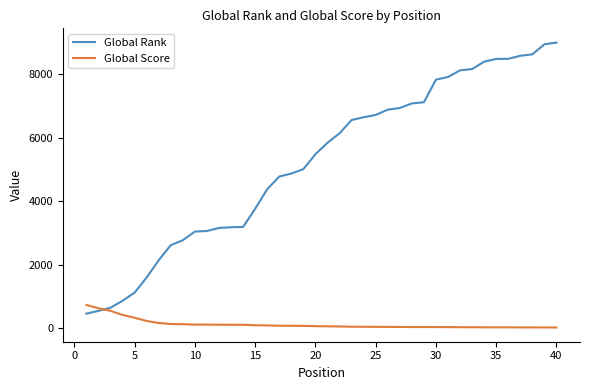

List the series in order of their overall mean, highest first.

Global Rank, Global Score